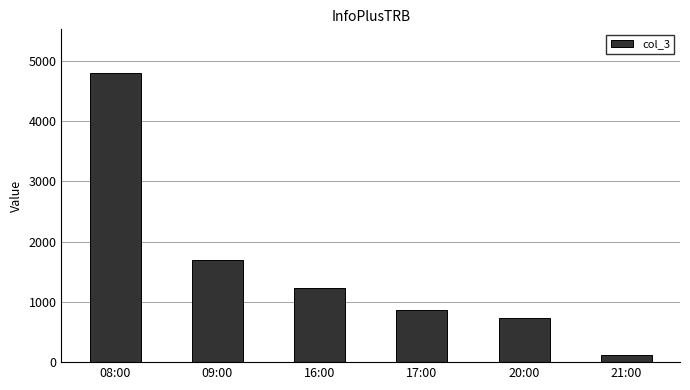

What is the difference between the maximum and second lowest values?

4079